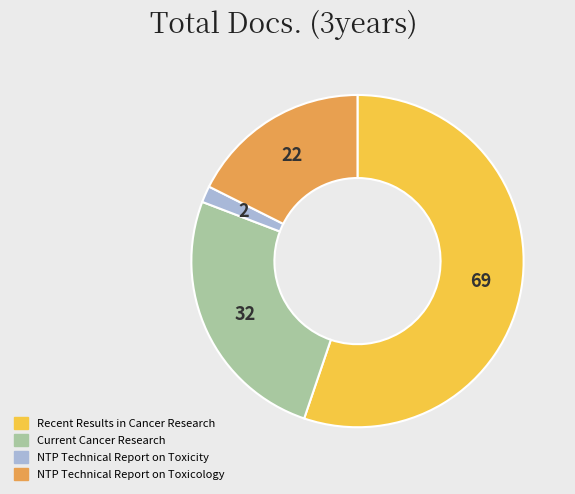

The NTP Technical Report on Toxicity slice represents 14% of the pie. True or false?

False